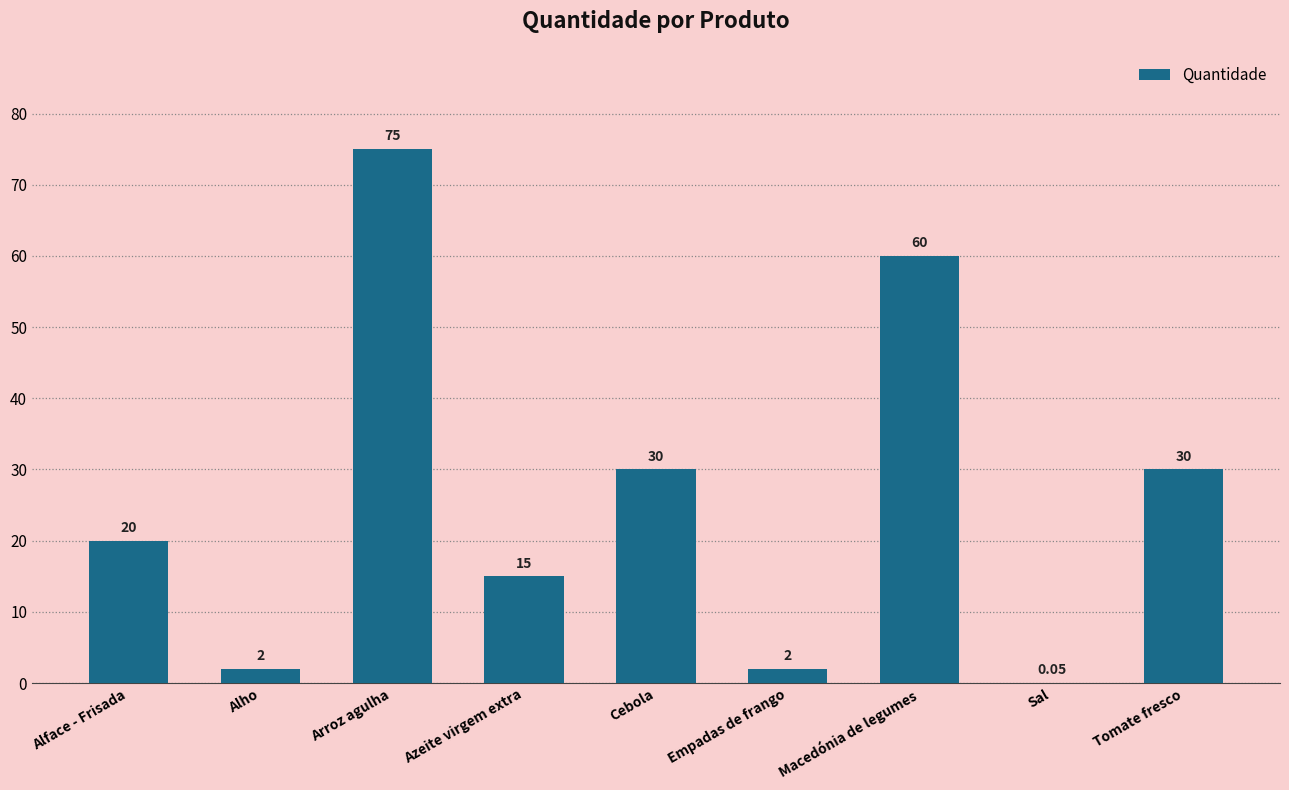

At which category does the chart reach its peak across all series?

Arroz agulha